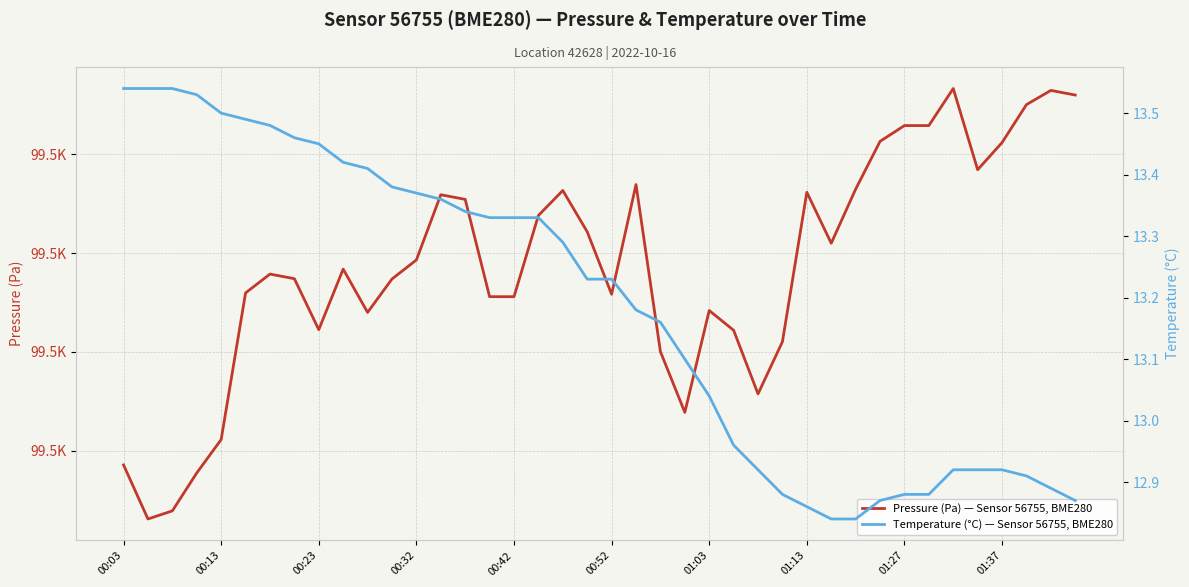

What is the sum of all Temperature (°C) — Sensor 56755, BME280 values?

527.4